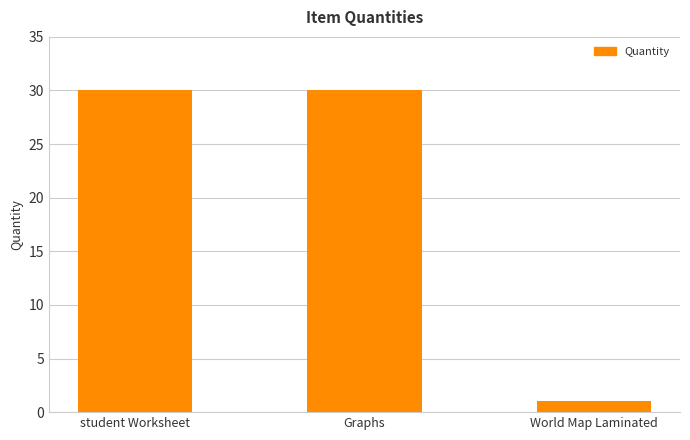

The chart shows a value of 30 at student Worksheet. True or false?

True